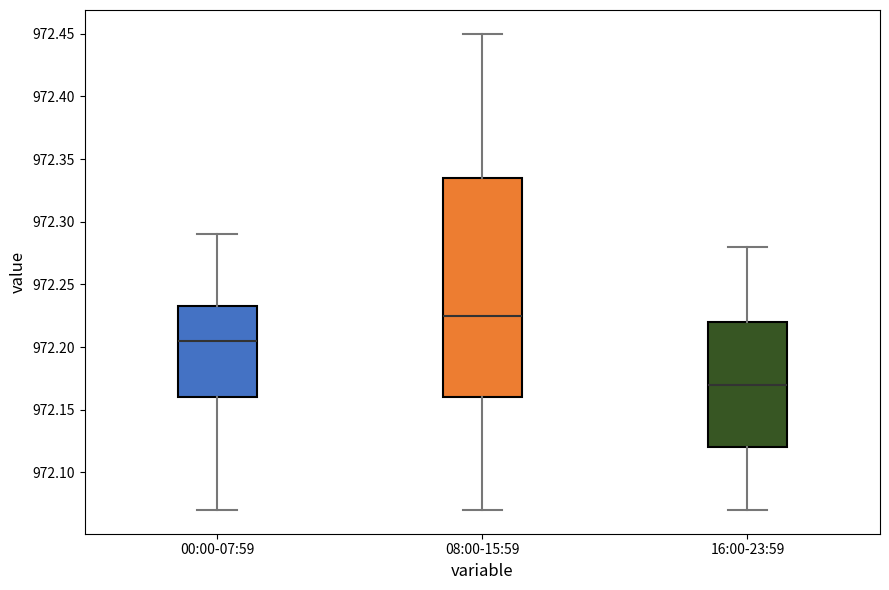

Reading left to right, transcribe this box plot: for each box, give where its median line is, the range the box spans, and where its two whiskers end, as read against the y-axis. The values are not printed on the chart, so give them approximately, as read against the axis.

00:00-07:59: median 972.205, box 972.160 to 972.235, whiskers 972.070 to 972.290
08:00-15:59: median 972.225, box 972.160 to 972.335, whiskers 972.070 to 972.450
16:00-23:59: median 972.170, box 972.120 to 972.220, whiskers 972.070 to 972.280